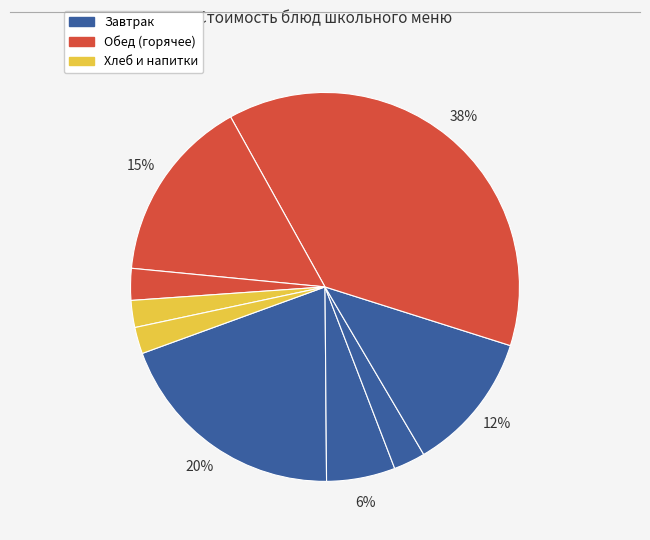

To the nearest percent, what is the difference between the largest and smallest slice percentages?

36%